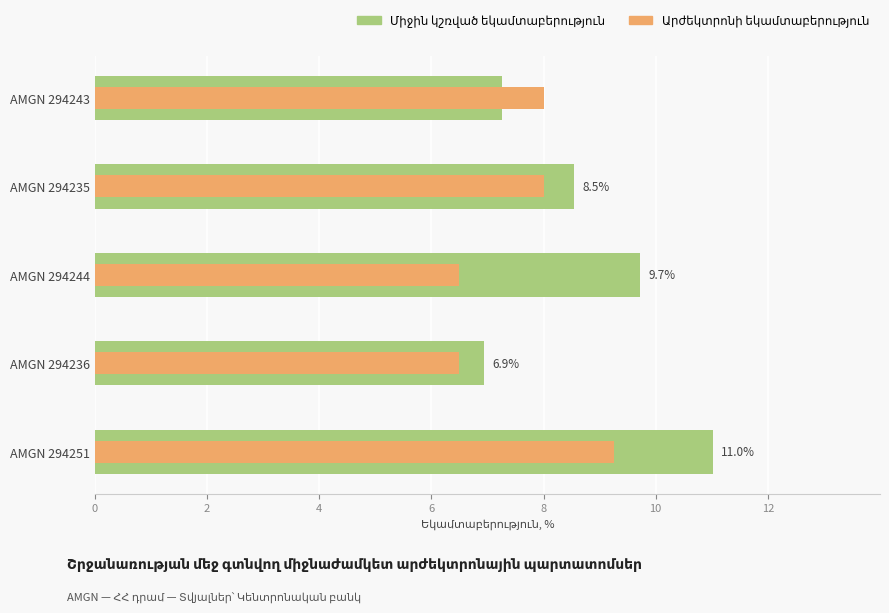

The value of Միջին կշռված եկամտաբերություն at AMGN 294235 is 4.6. True or false?

False